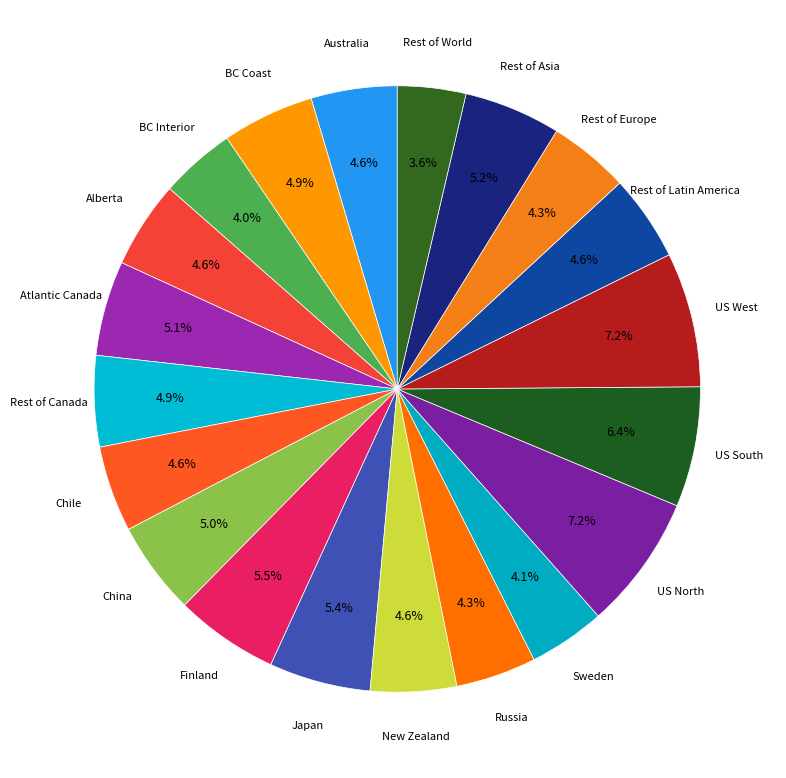

Count the number of slices in the pie.

20